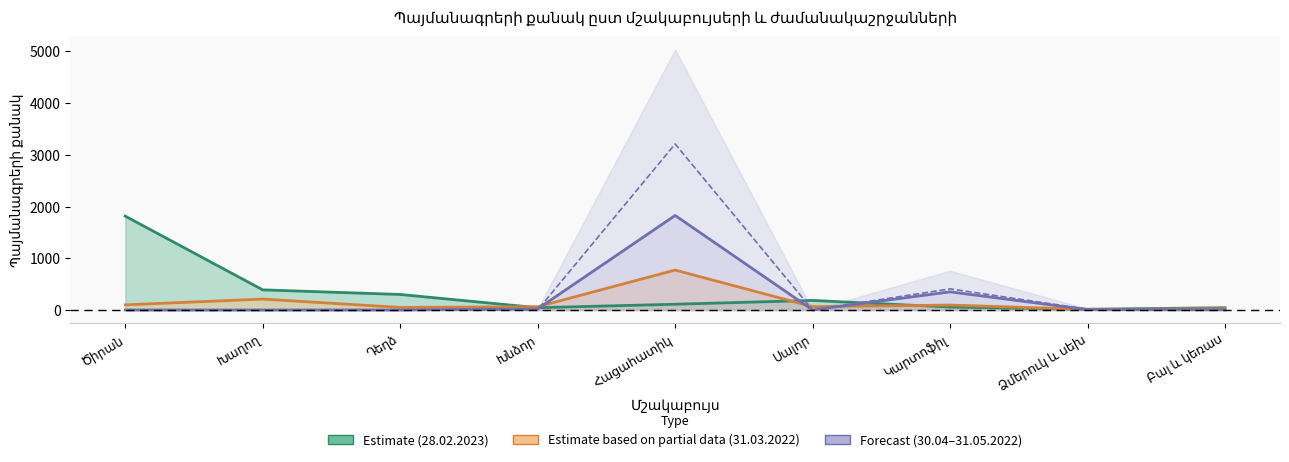

List the labels in order of Estimate based on partial data (31.03.2022) value, largest first.

Հացահատիկ, Խաղող, Ծիրան, Կարտոֆիլ, Սալոր, Խնձոր, Դեղձ, Բալ և կեռաս, Ձմերուկ և սեխ